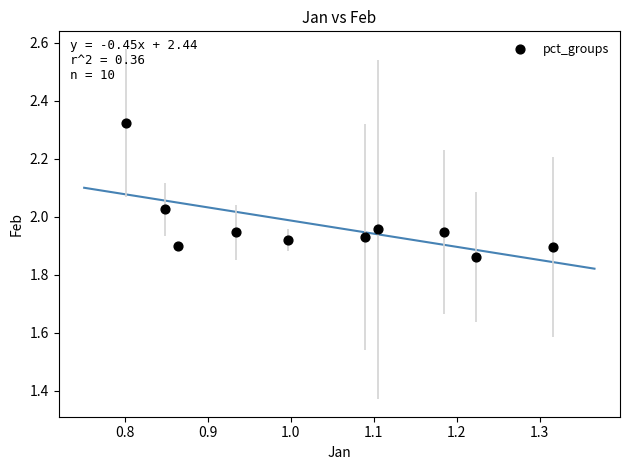

What is the range of Y values (max minus min)?

0.5